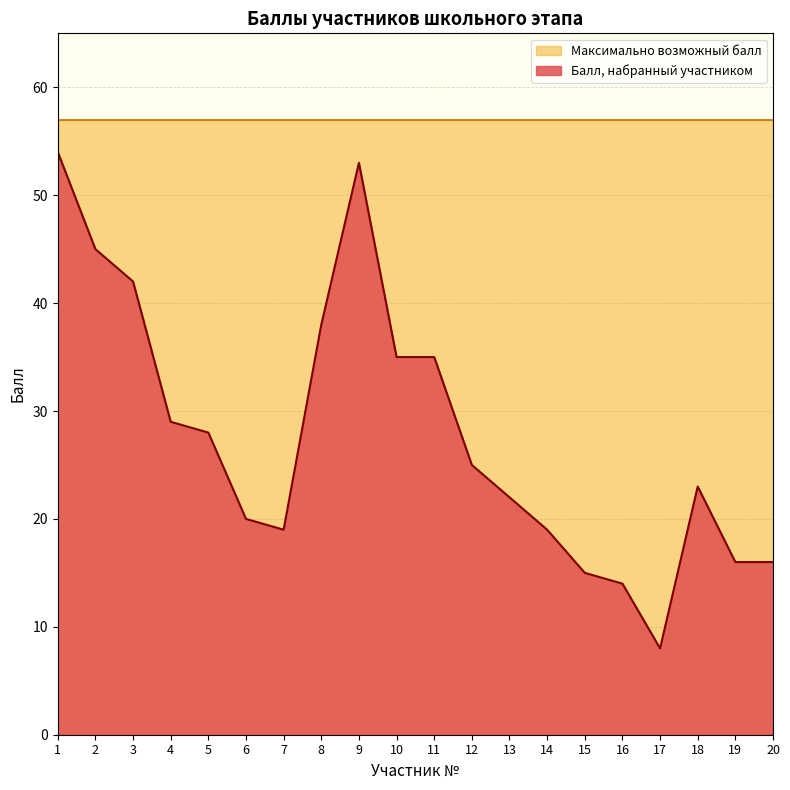

Rank the categories by value from lowest to highest.

17, 16, 15, 19, 20, 7, 14, 6, 13, 18, 12, 5, 4, 10, 11, 8, 3, 2, 9, 1